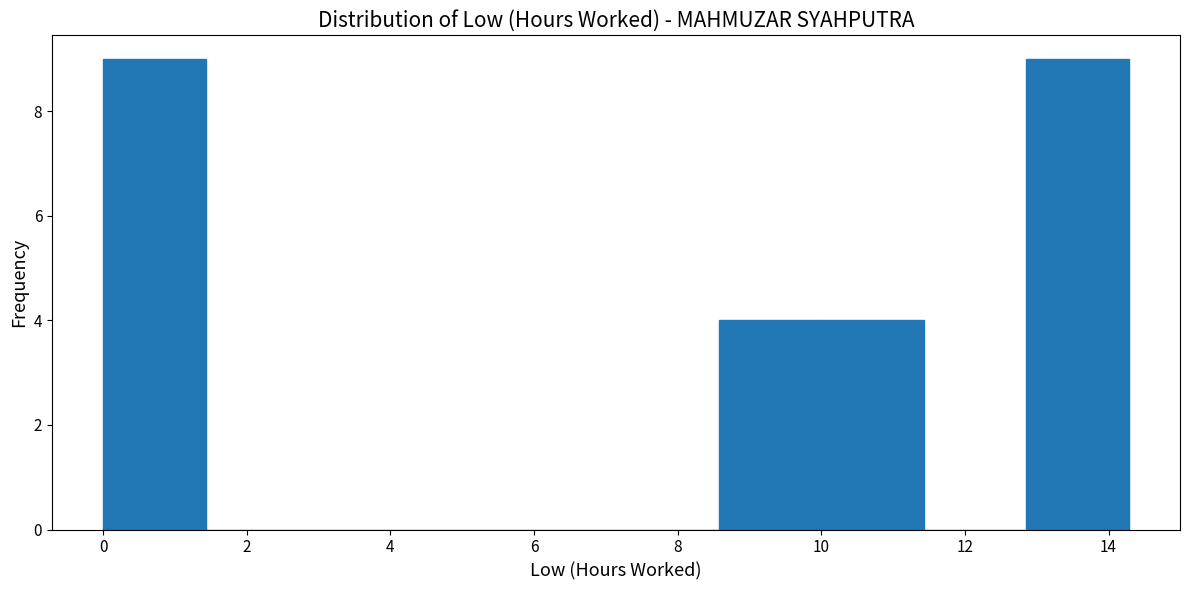

How tall is the bar that spans 10.0 to 11.4 on the x-axis? Neither the bar edges nor the heights are printed on the chart, so give them approximately, as read against the axes.

4